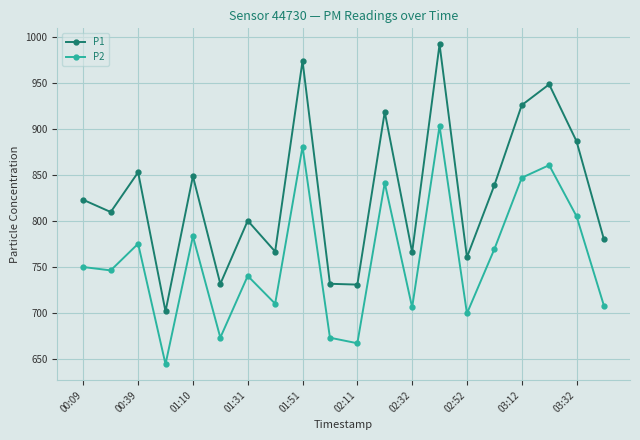

Which series has the largest total across all categories?

P1